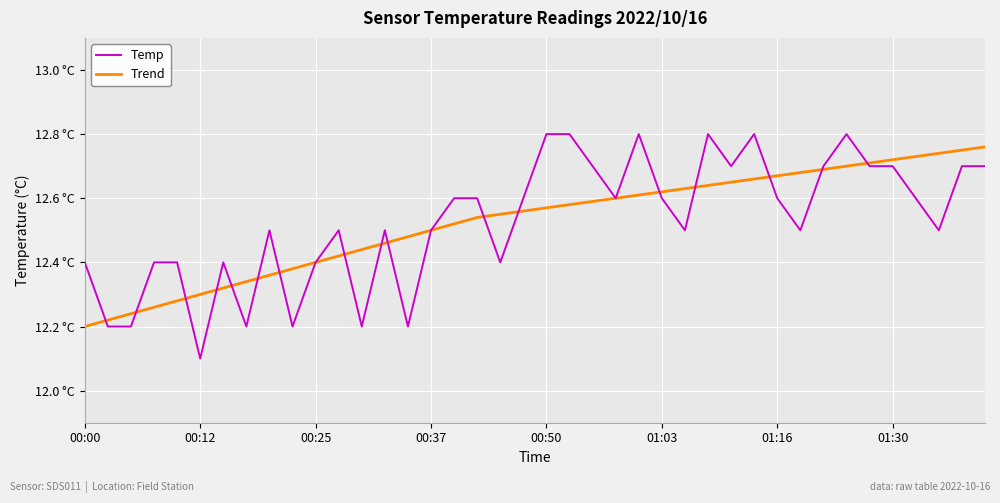

Does the chart display data point markers on the line(s)?

No